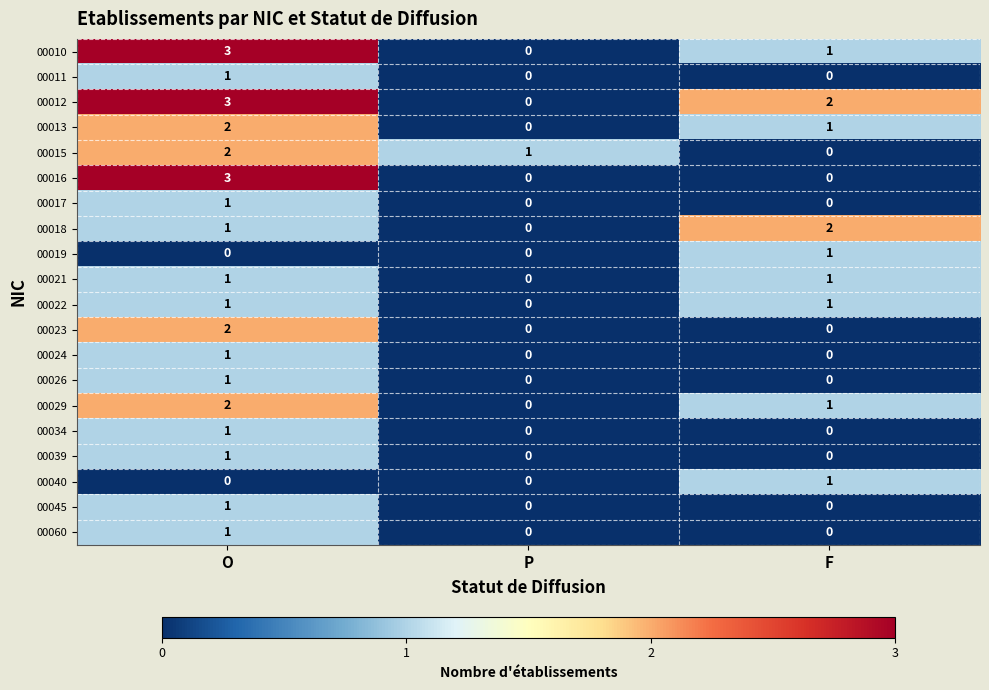

At which category is the sum across all series the highest?

O